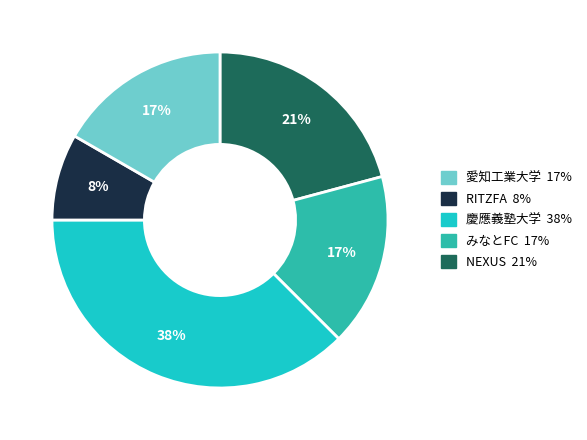

To the nearest percent, what is the average slice percentage?

20%